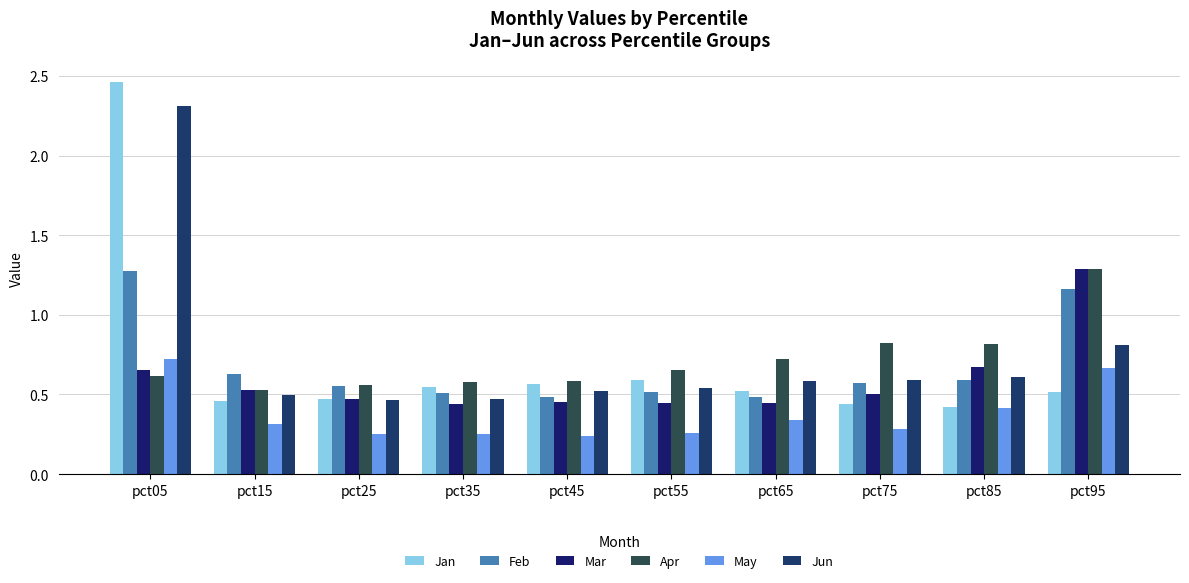

The value of Jan at pct35 is 0.7. True or false?

False